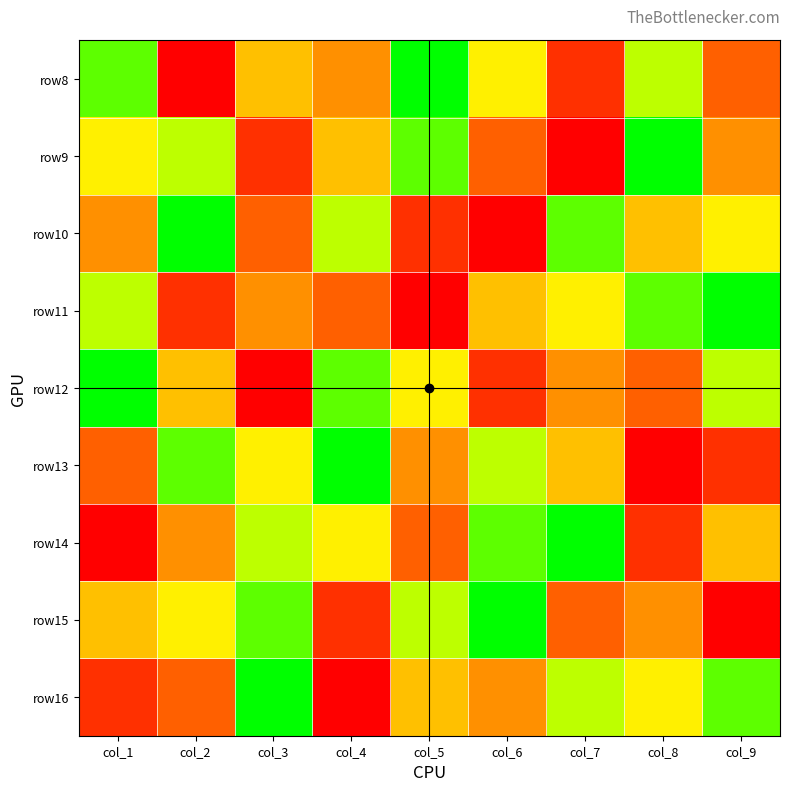

What is the spread (max minus min) of values at col_9?

8